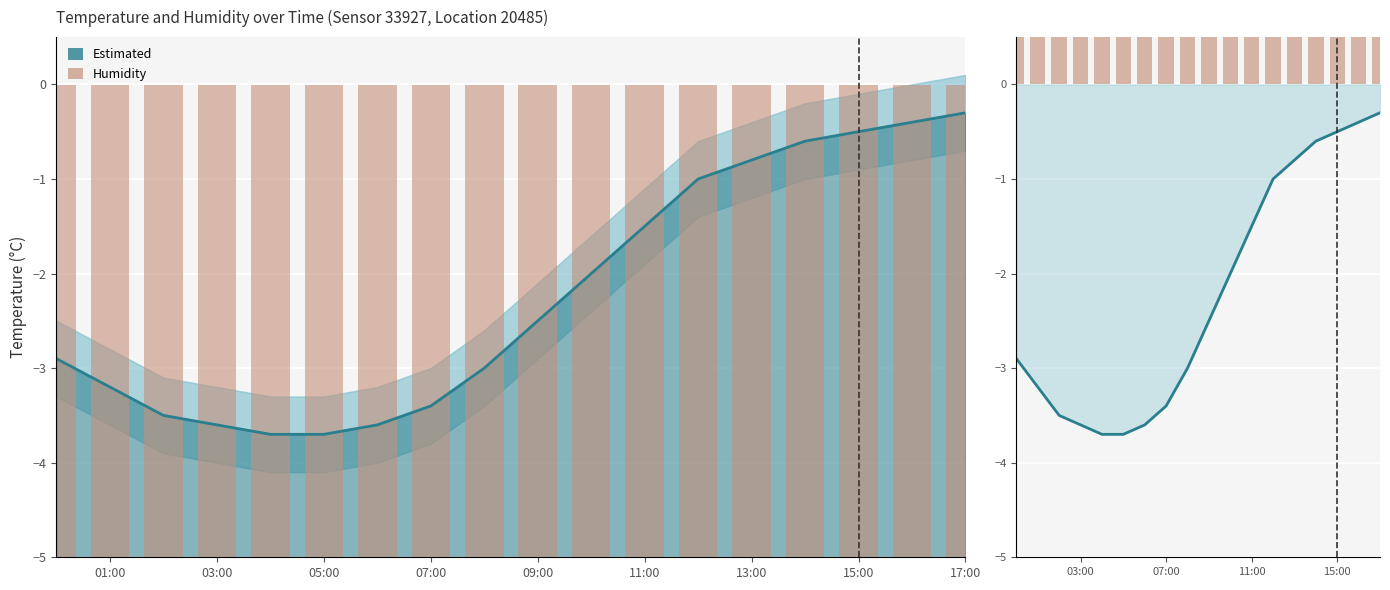

What is the difference between the maximum and minimum values in the Estimated temperature series?

3.4